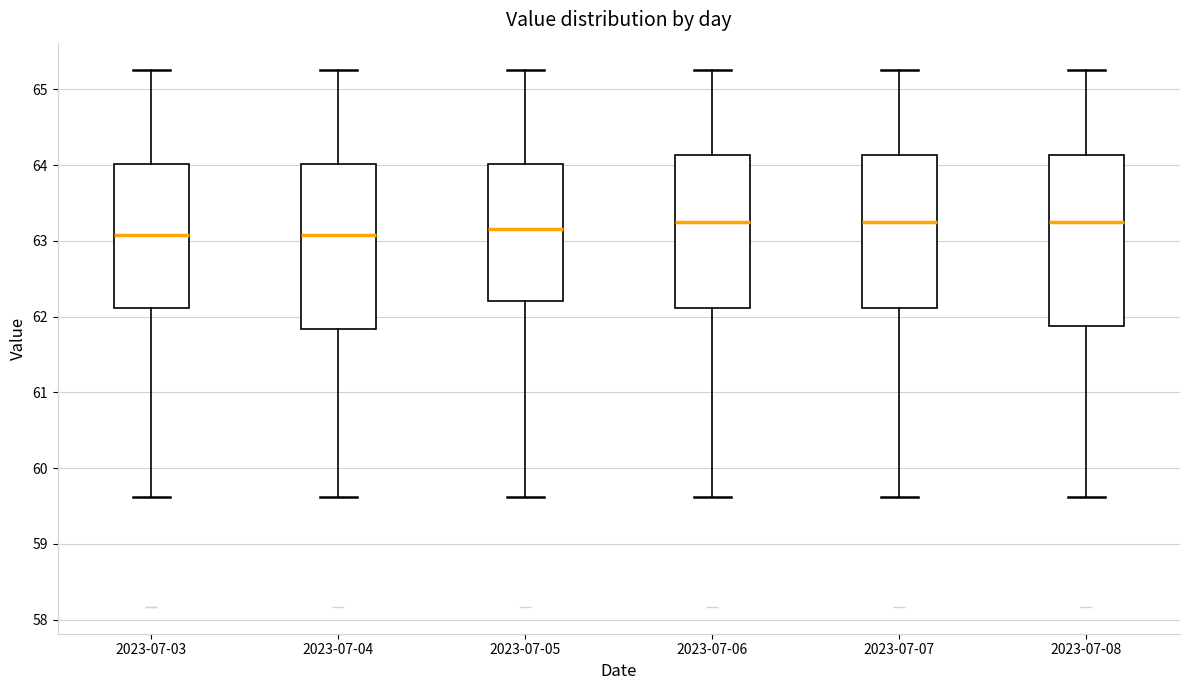

Reading left to right, read every box against the y-axis: the position of its median line, the range the box covers, and the ends of its whiskers. The values are not printed on the chart, so give them approximately, as read against the axis.

2023-07-03: median 63.1, box 62.1 to 64.0, whiskers 59.6 to 65.3
2023-07-04: median 63.1, box 61.8 to 64.0, whiskers 59.6 to 65.3
2023-07-05: median 63.2, box 62.2 to 64.0, whiskers 59.6 to 65.3
2023-07-06: median 63.2, box 62.1 to 64.1, whiskers 59.6 to 65.3
2023-07-07: median 63.2, box 62.1 to 64.1, whiskers 59.6 to 65.3
2023-07-08: median 63.2, box 61.9 to 64.1, whiskers 59.6 to 65.3